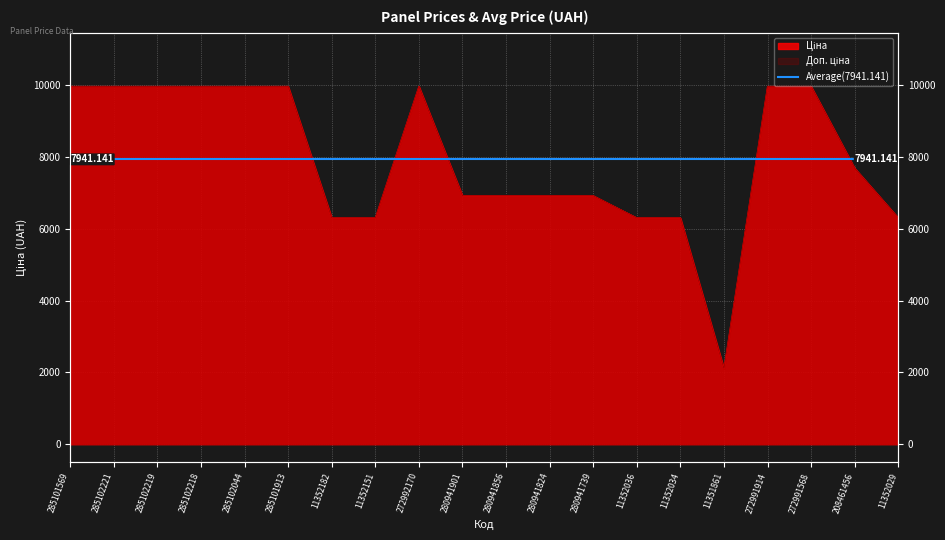

What is the minimum value for Доп. ціна?

2108.0